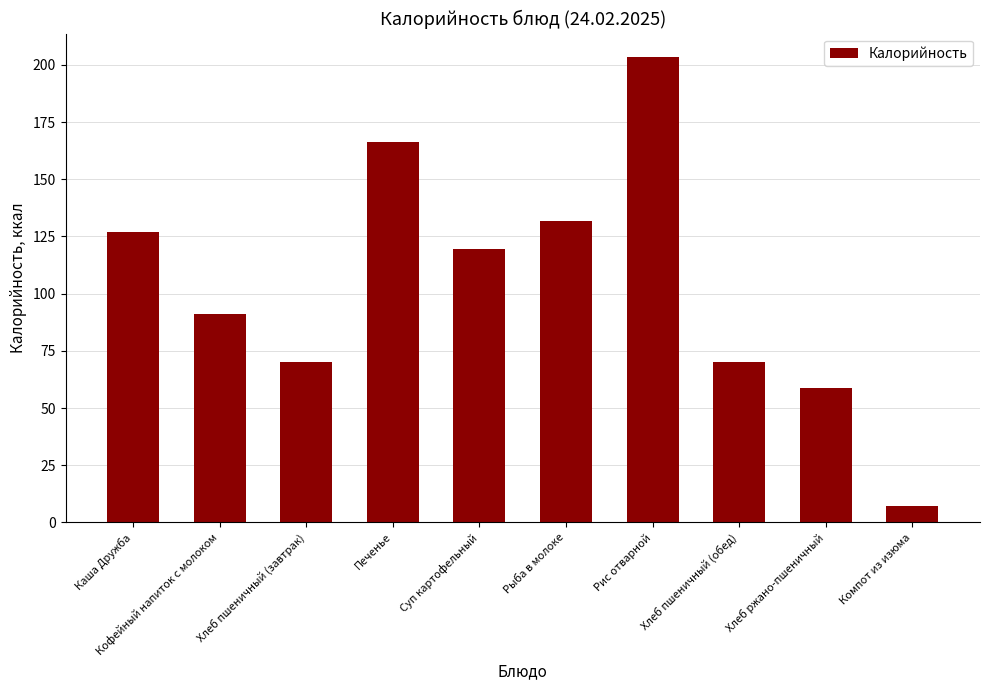

Read the value at Кофейный напиток с молоком.

91.2